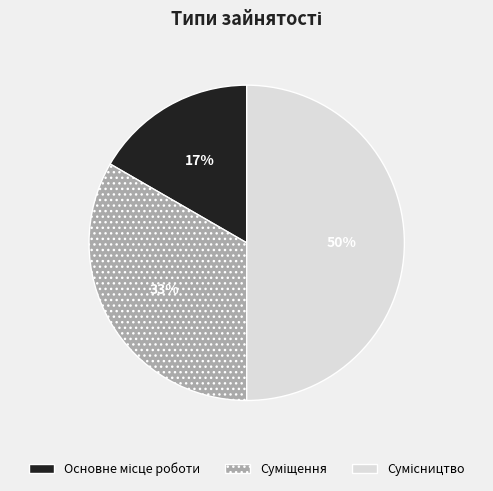

To the nearest percent, what is the difference between the largest and smallest slice percentages?

33%